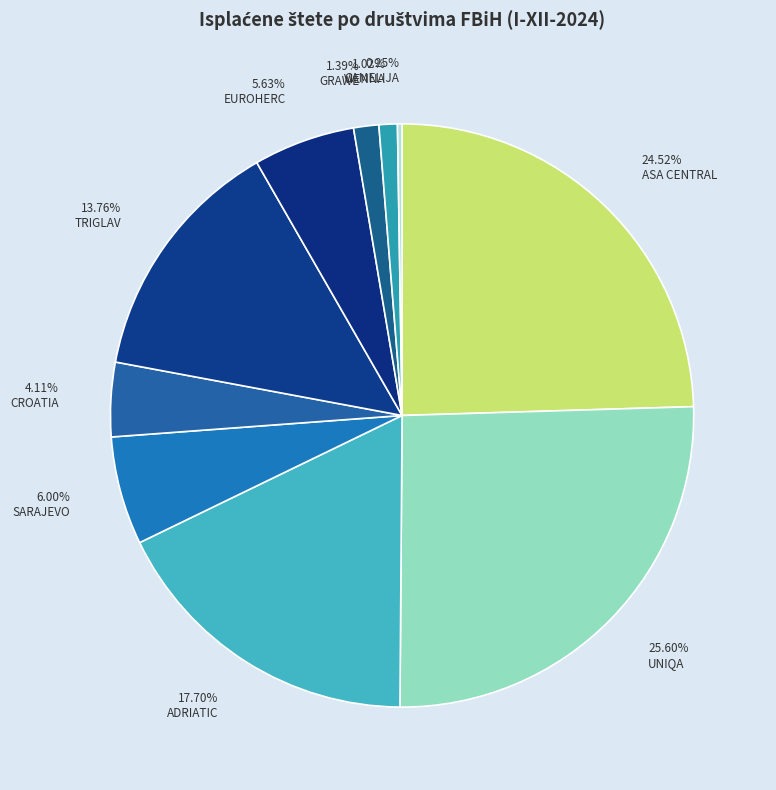

How many slices are in this pie chart?

10